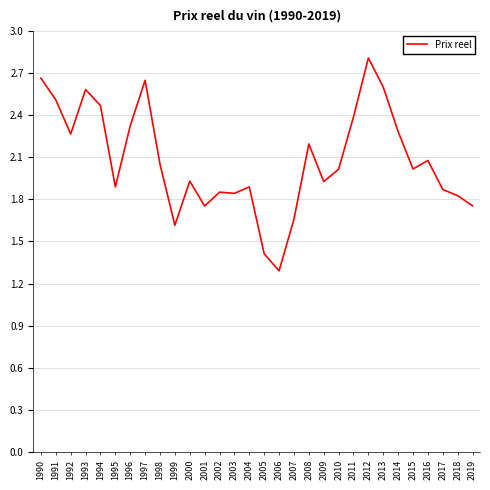

What is the difference between the values at 2006 and 2010?

0.7